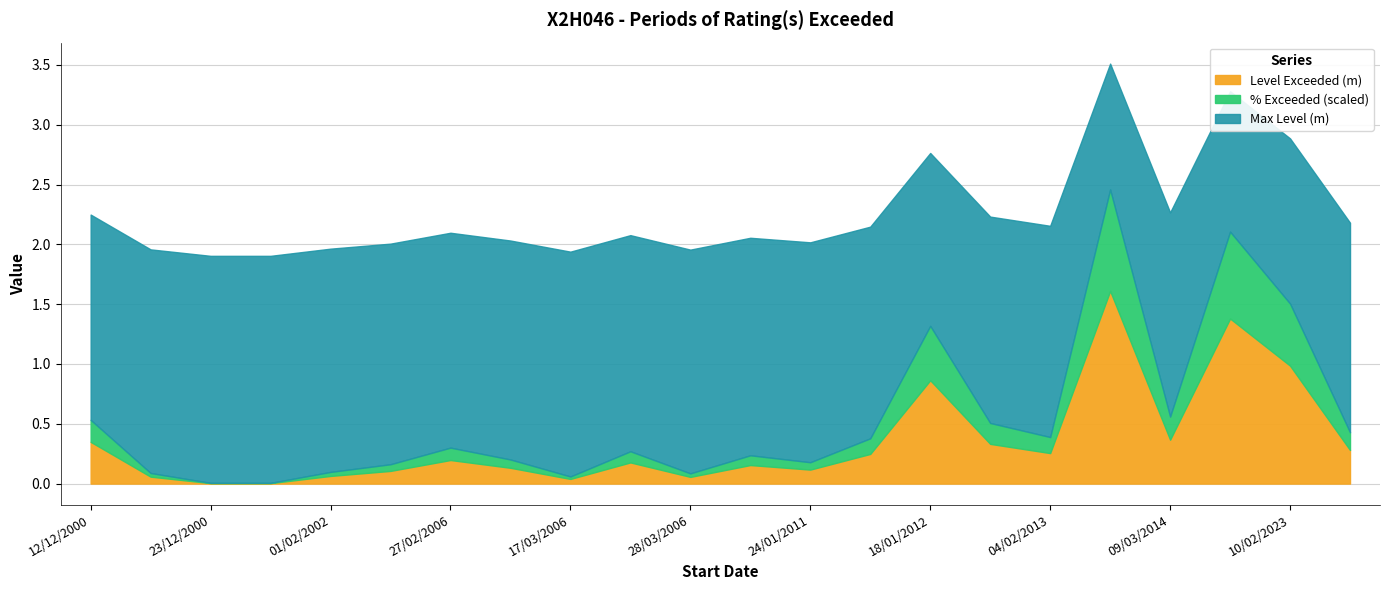

Is it true that % Exceeded equals 2.3 at 24/01/2011?

False